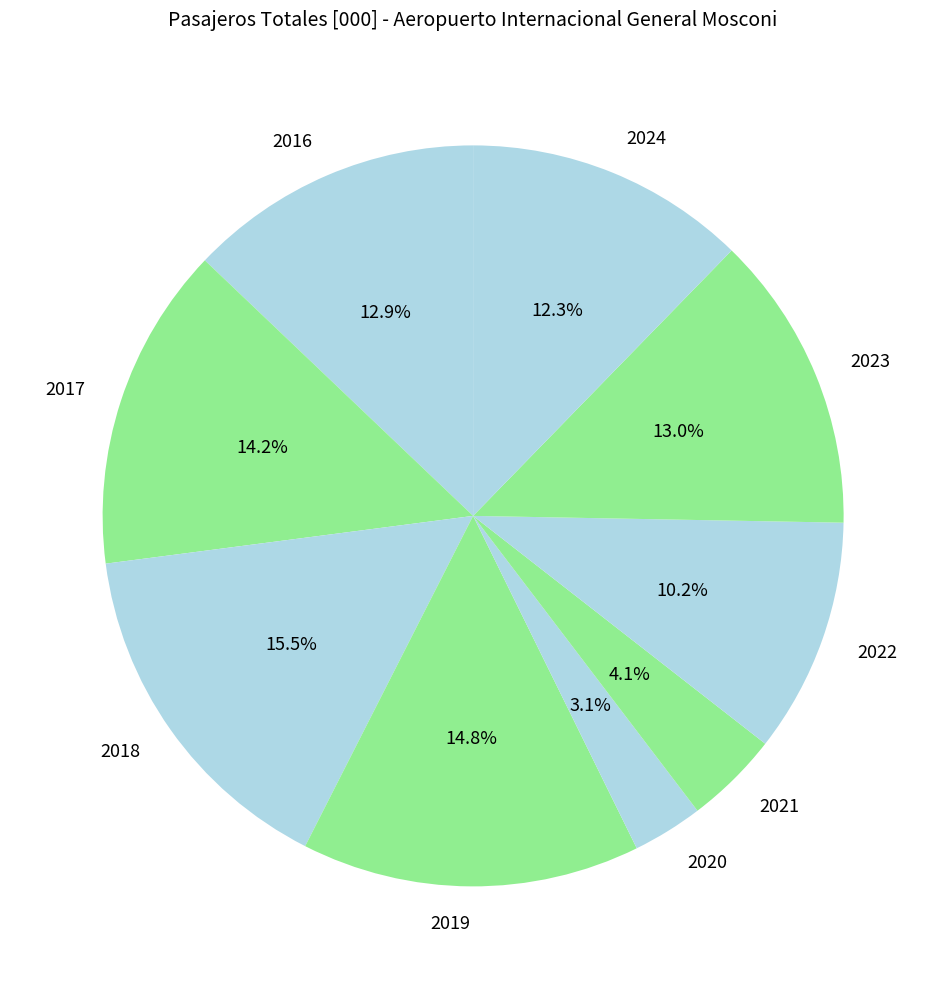

How much of the chart is everything except 2016?

87.1%